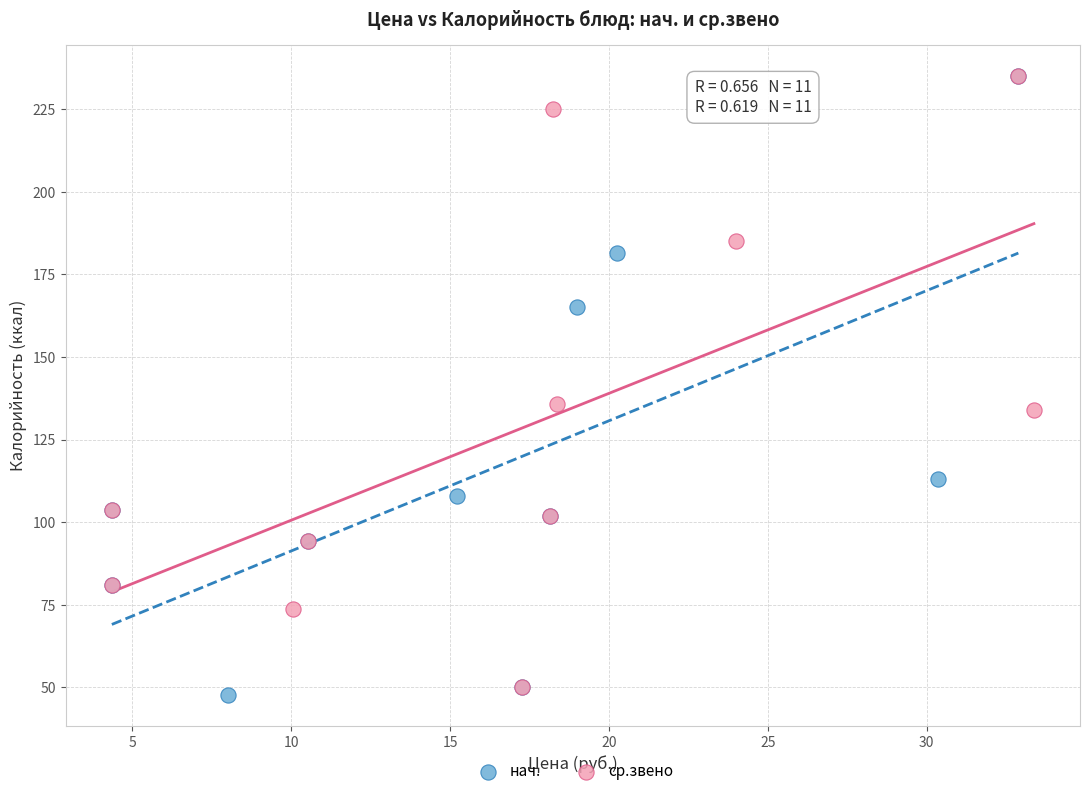

Which series has the widest spread of Y values?

нач.